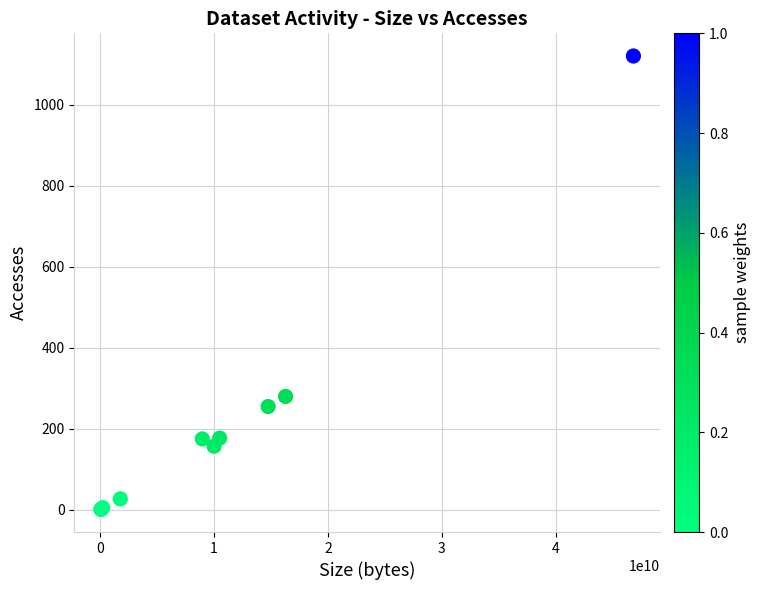

What Y value in the scatter plot is closest to 561?

280